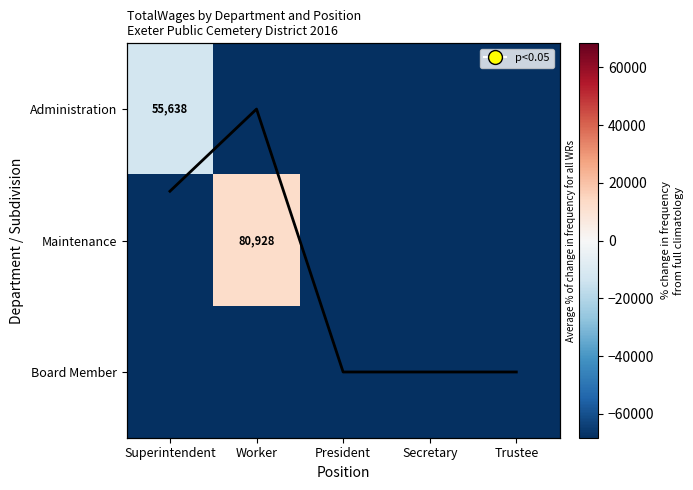

What is the approximate value of Administration at President?

-68283.0